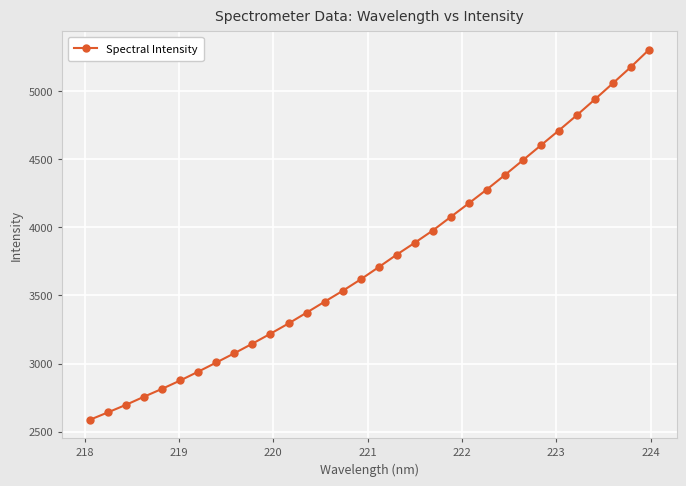

What is the greatest value displayed?

5300.7